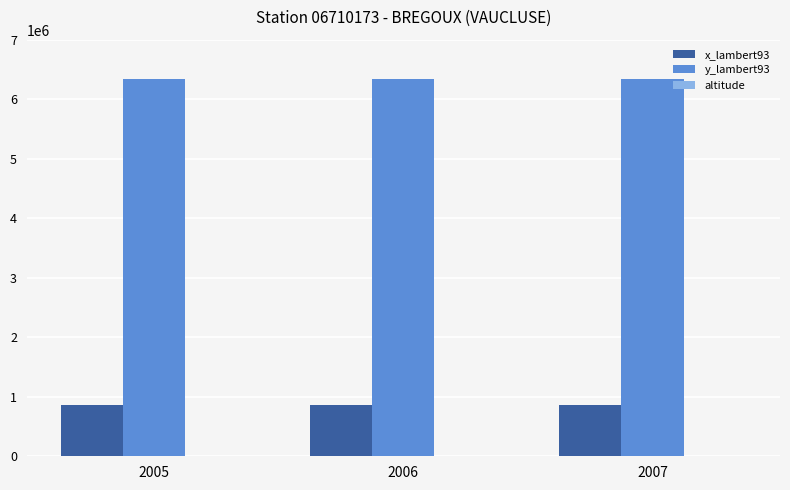

The value of x_lambert93 at 2005 is 859099. True or false?

True